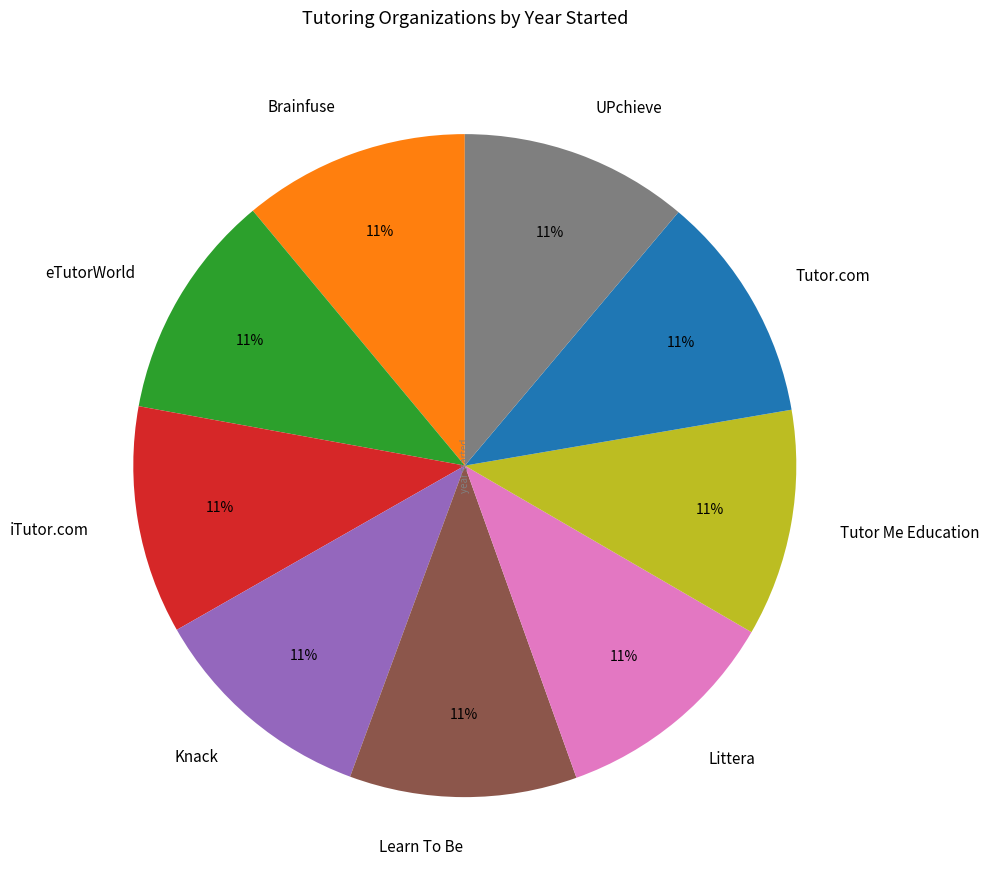

To the nearest percent, what percentage of the pie is Littera?

11%